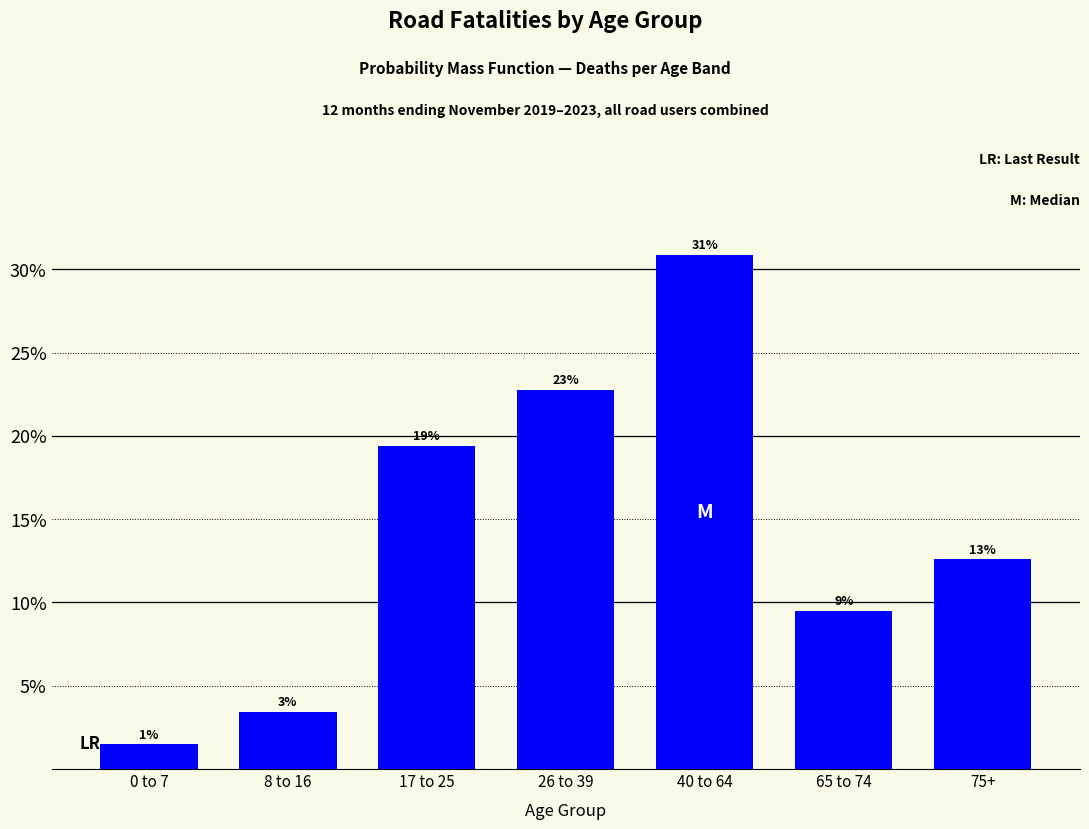

Are the bars horizontal?

No